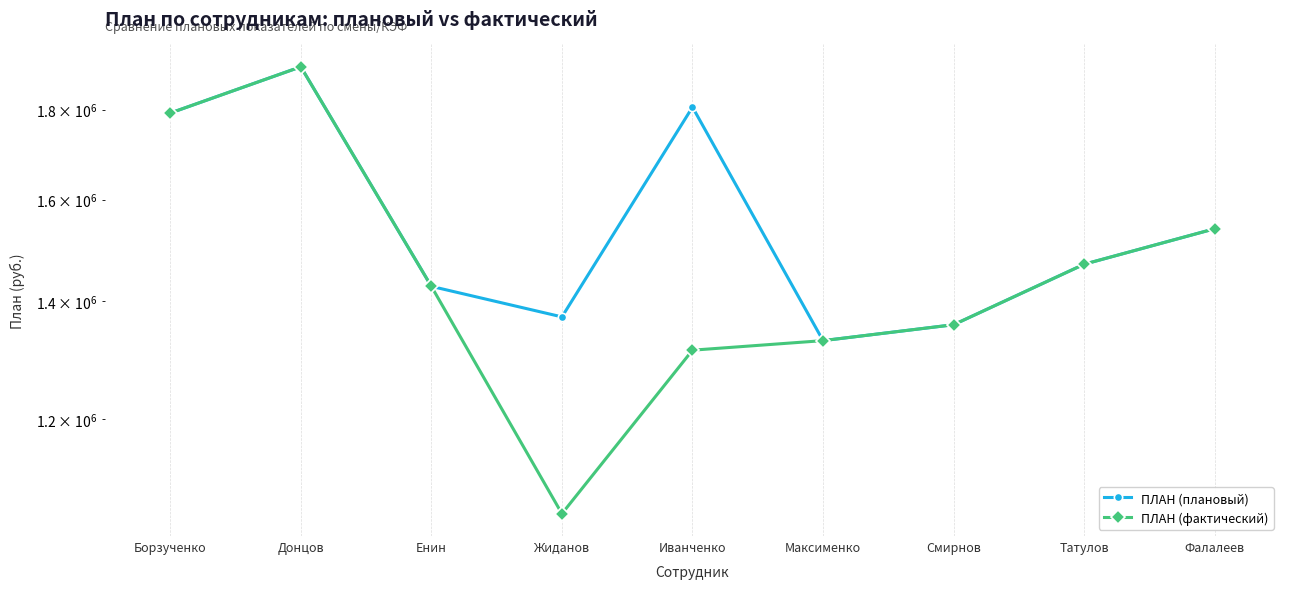

What is the maximum value shown in the chart?

1904000